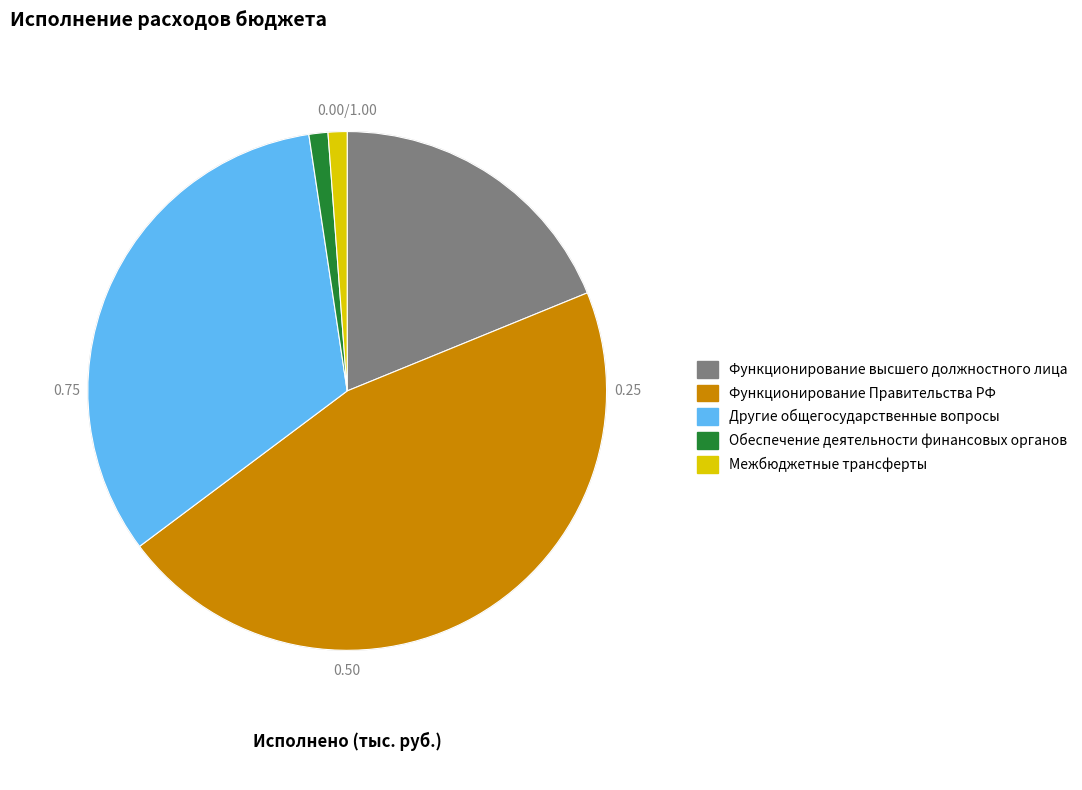

Is there a majority slice in this chart?

No